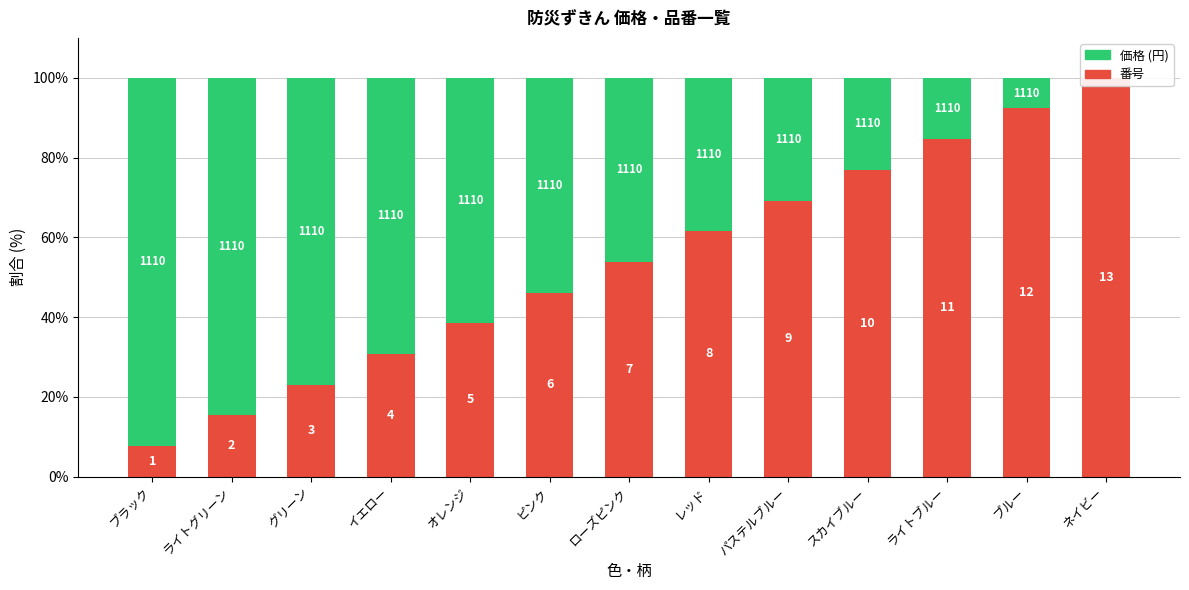

Reading left to right, extract all data points from this chart.

番号 (割合): 7.7	15.4	23.1	30.8	38.5	46.2	53.8	61.5	69.2	76.9	84.6	92.3	100.0
価格 (割合): 92.3	84.6	76.9	69.2	61.5	53.8	46.2	38.5	30.8	23.1	15.4	7.7	0.0